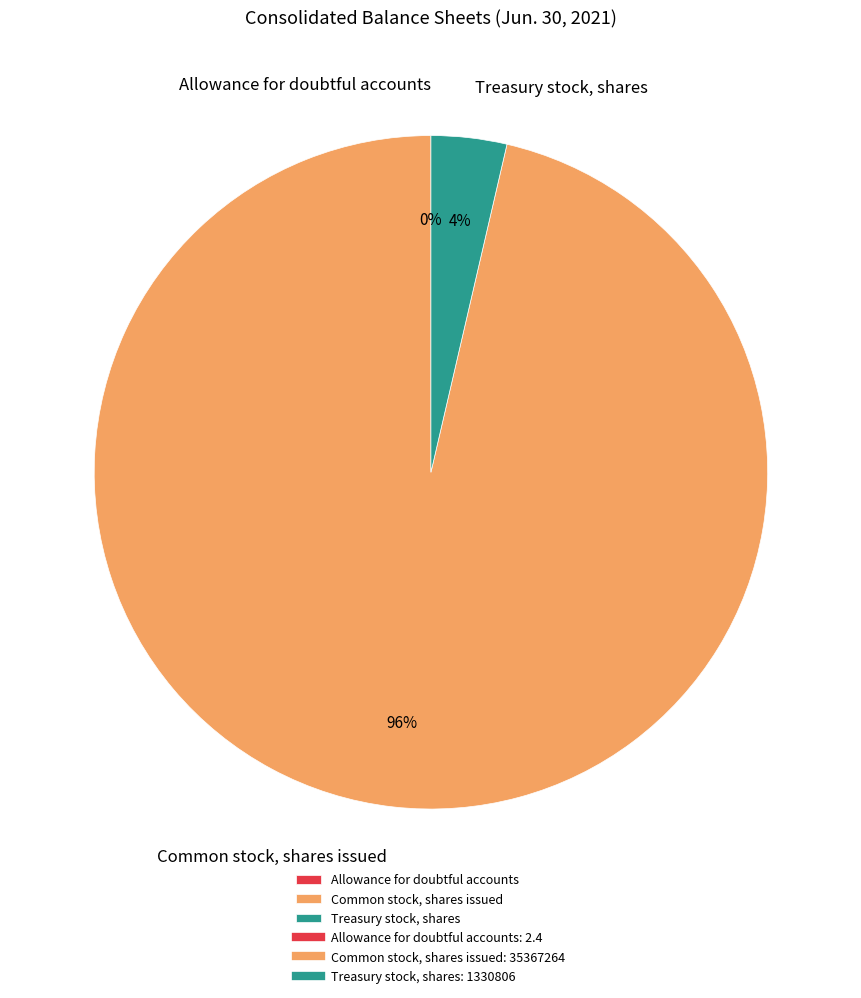

What is the largest slice in the pie chart?

Common stock, shares issued